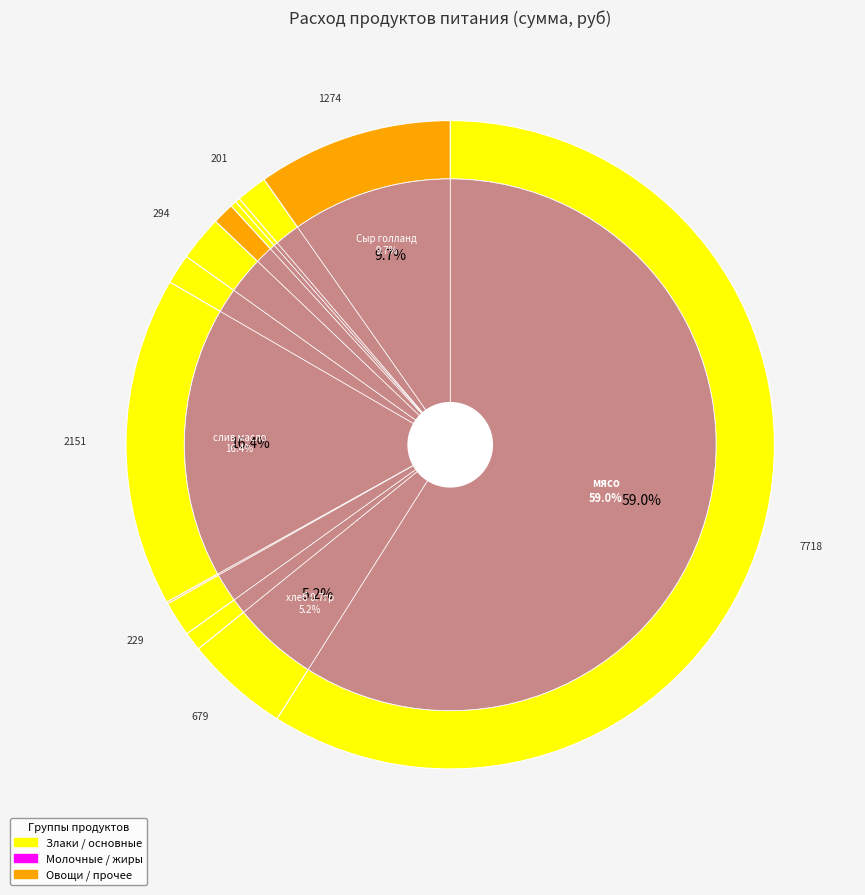

To the nearest percent, what is the difference between the largest and smallest slice percentages?

59%